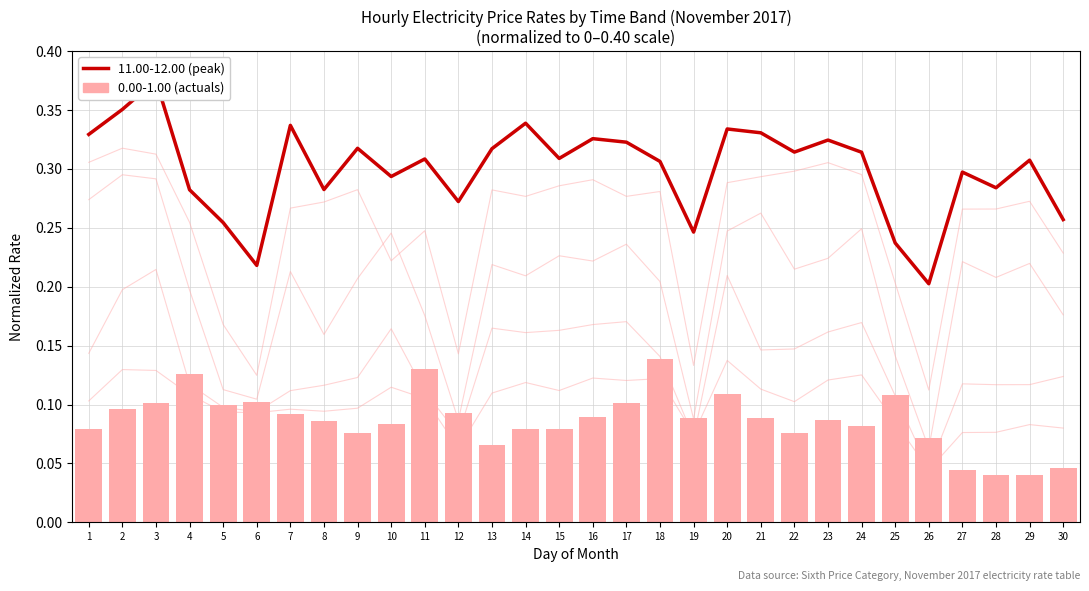

Is it true that 11.00-12.00 (peak) equals 0.1 at 14?

False